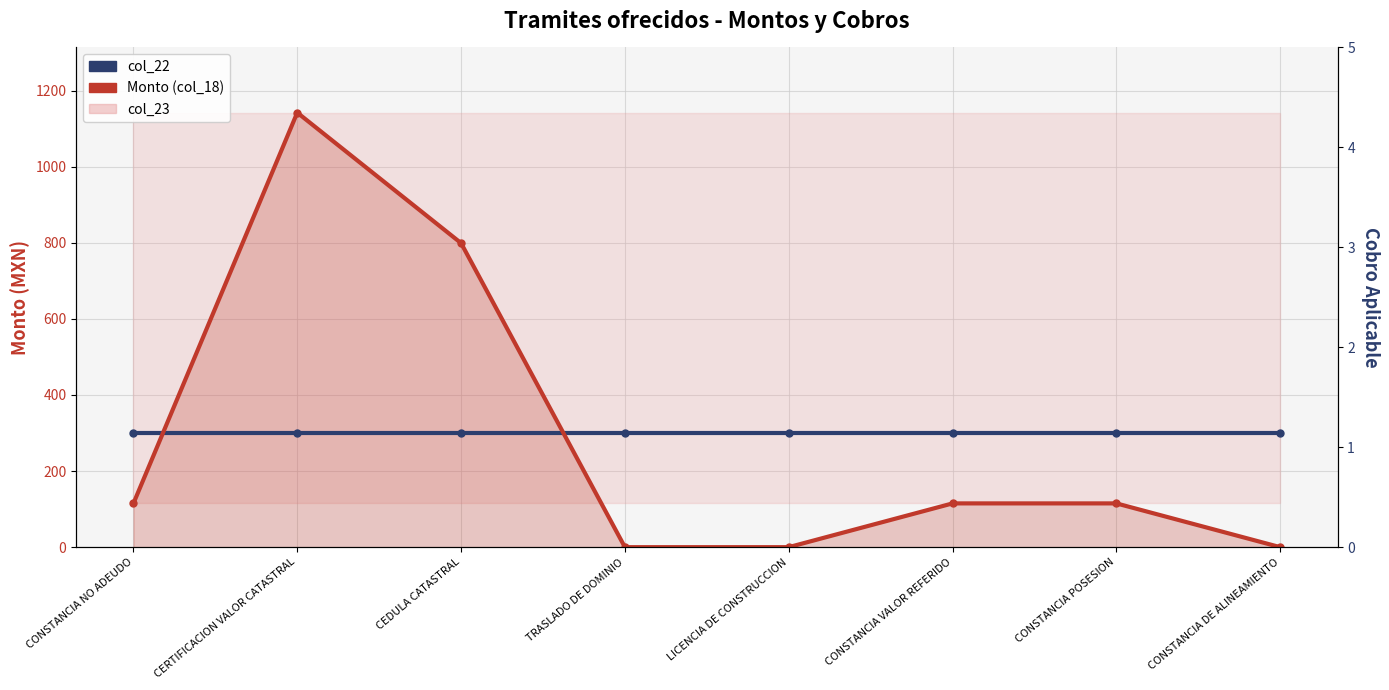

Reading left to right, list all the values displayed in this chart.

col_22: 300	300	300	300	300	300	300	300
Monto (col_18): 115	1142	799	0	0	115	115	0